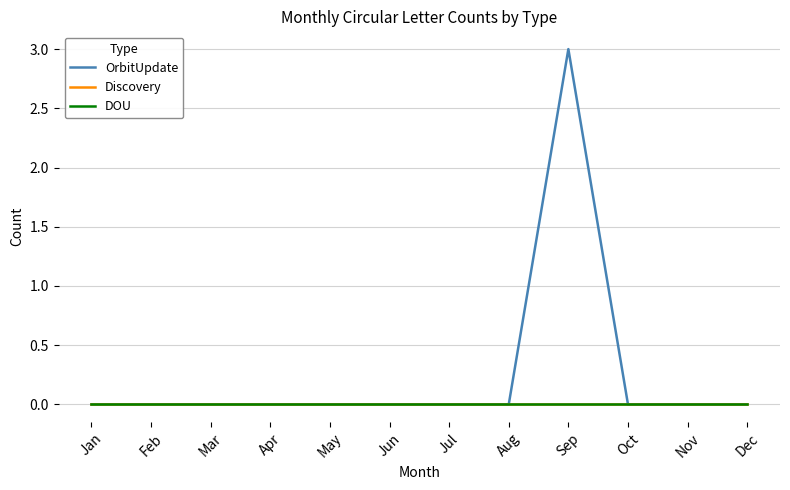

Is this an area chart (filled region under the line)?

No